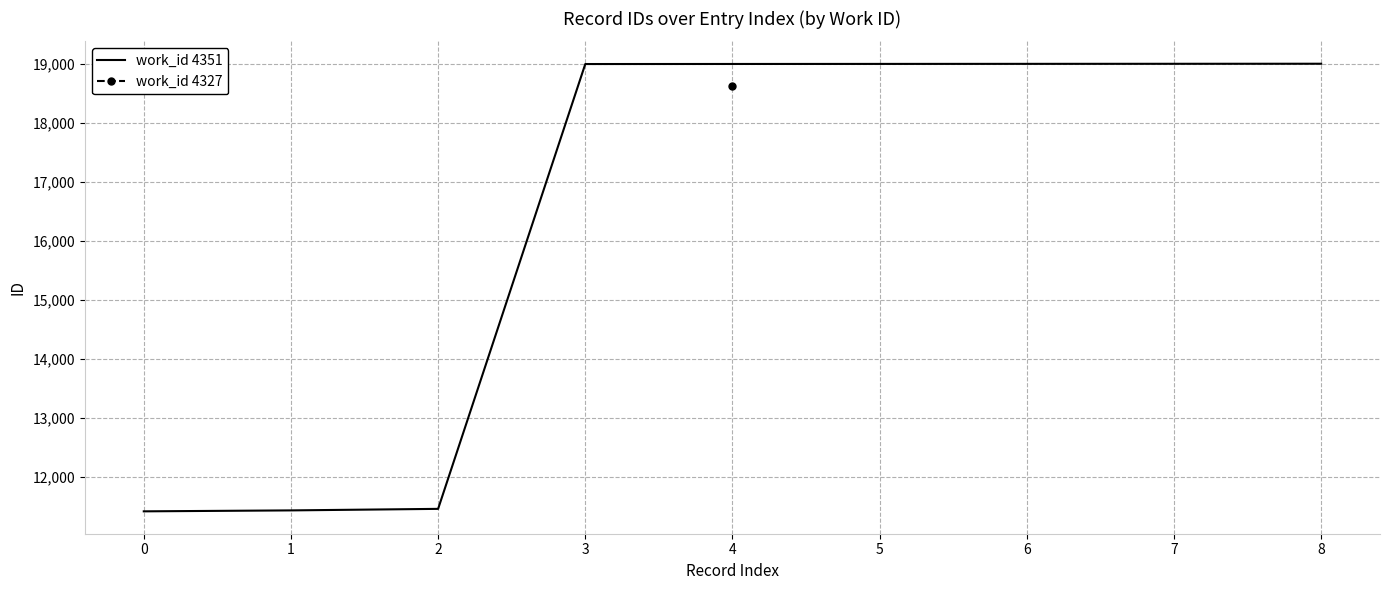

True or false: there are more than 0 points higher than both neighbors.

False